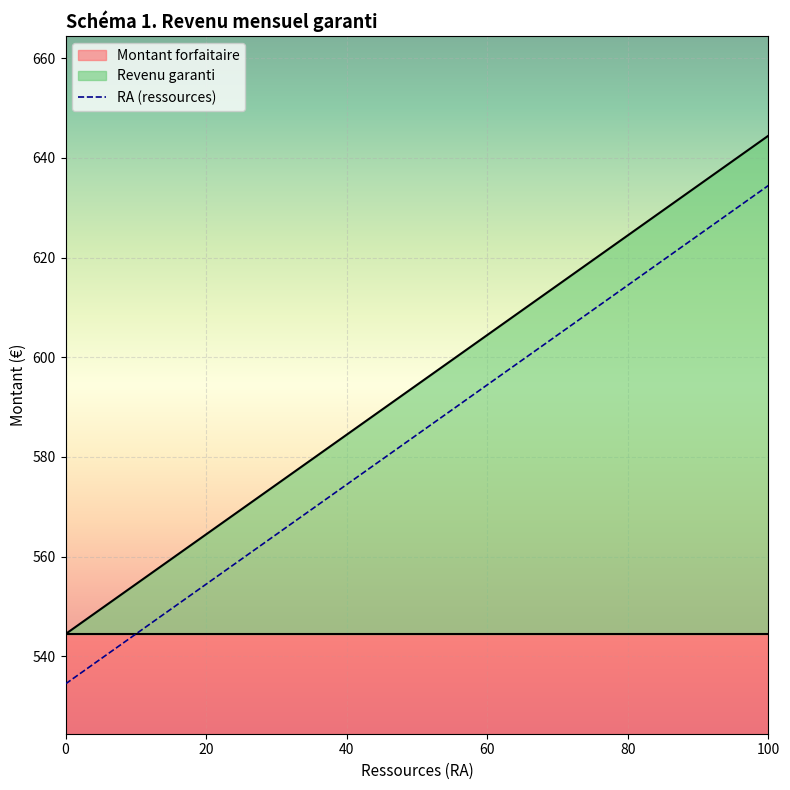

True or false: RA and Revenu garanti intersect in this chart.

False